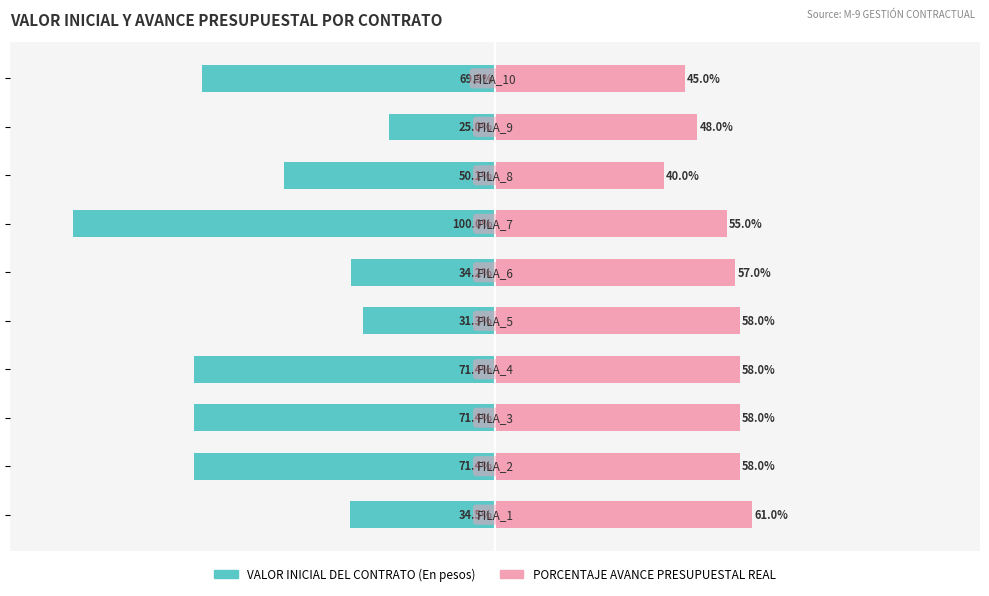

Which has a higher value, 8 or 1?

8